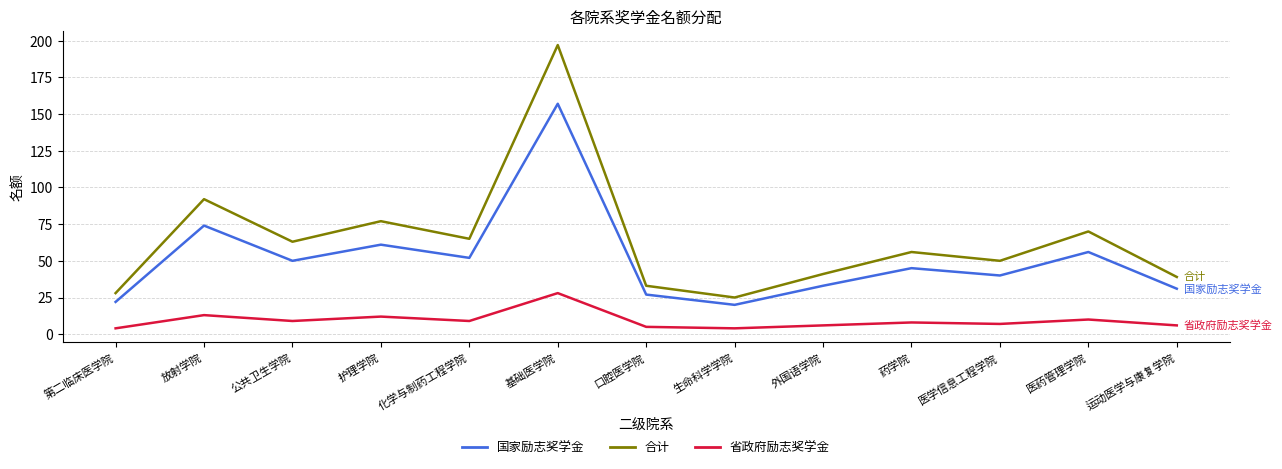

Reading left to right, transcribe all the data shown in this chart.

国家励志奖学金: 第二临床医学院=22	放射学院=74	公共卫生学院=50	护理学院=61	化学与制药工程学院=52	基础医学院=157	口腔医学院=27	生命科学学院=20	外国语学院=33	药学院=45	医学信息工程学院=40	医药管理学院=56	运动医学与康复学院=31
合计: 第二临床医学院=28	放射学院=92	公共卫生学院=63	护理学院=77	化学与制药工程学院=65	基础医学院=197	口腔医学院=33	生命科学学院=25	外国语学院=41	药学院=56	医学信息工程学院=50	医药管理学院=70	运动医学与康复学院=39
省政府励志奖学金: 第二临床医学院=4	放射学院=13	公共卫生学院=9	护理学院=12	化学与制药工程学院=9	基础医学院=28	口腔医学院=5	生命科学学院=4	外国语学院=6	药学院=8	医学信息工程学院=7	医药管理学院=10	运动医学与康复学院=6